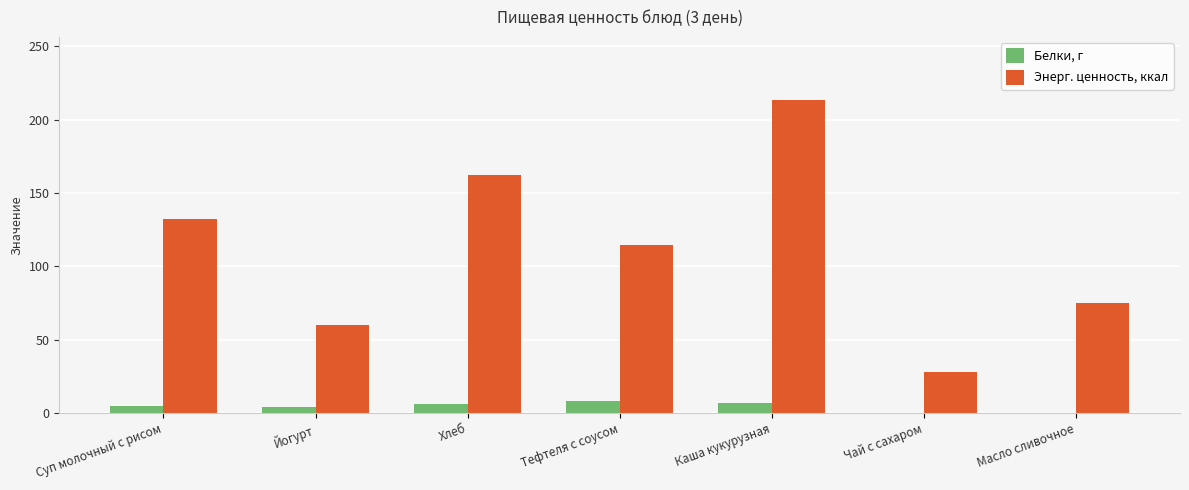

What is the difference between the Энерг. ценность, ккал values at Чай с сахаром and Йогурт?

32.0